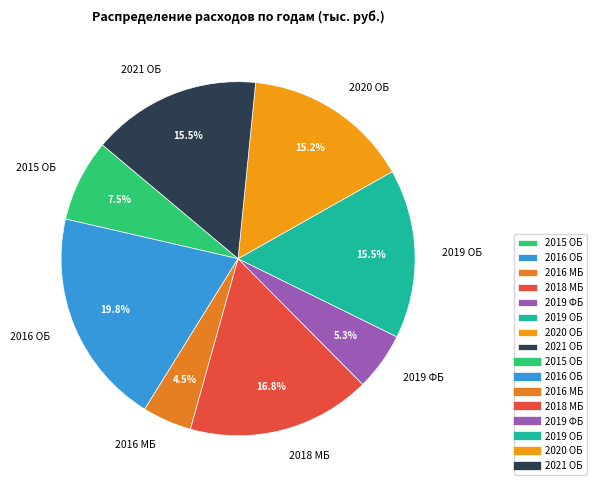

Which slice is the largest?

2016 ОБ